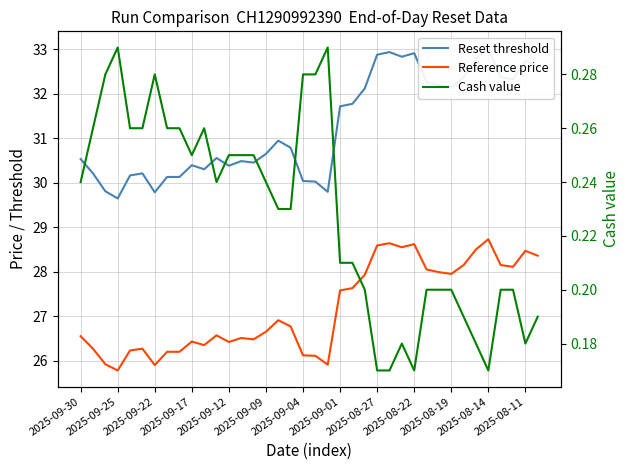

What is the sum of all Reset threshold values?

1187.4